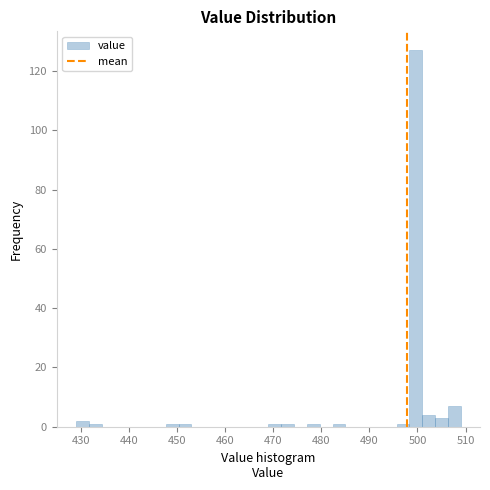

Read against the x-axis, roughly where is the centre of the tallest bar?

500